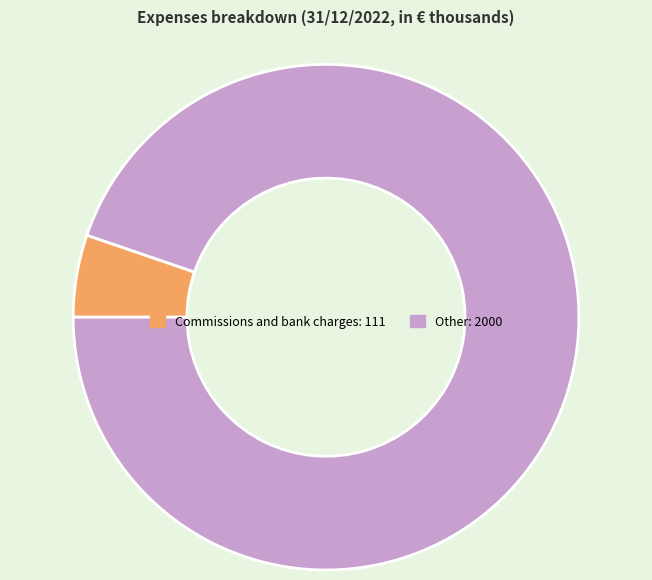

Count the number of slices in the pie.

2